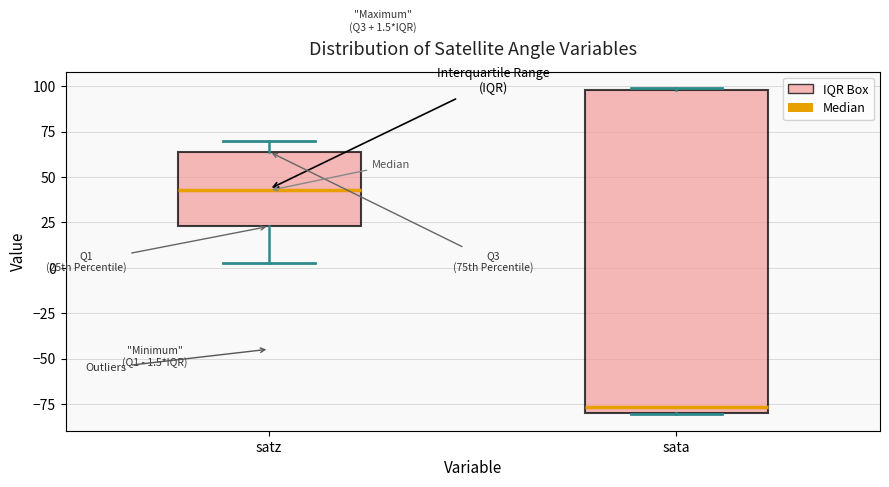

Which box has the highest median line?

satz